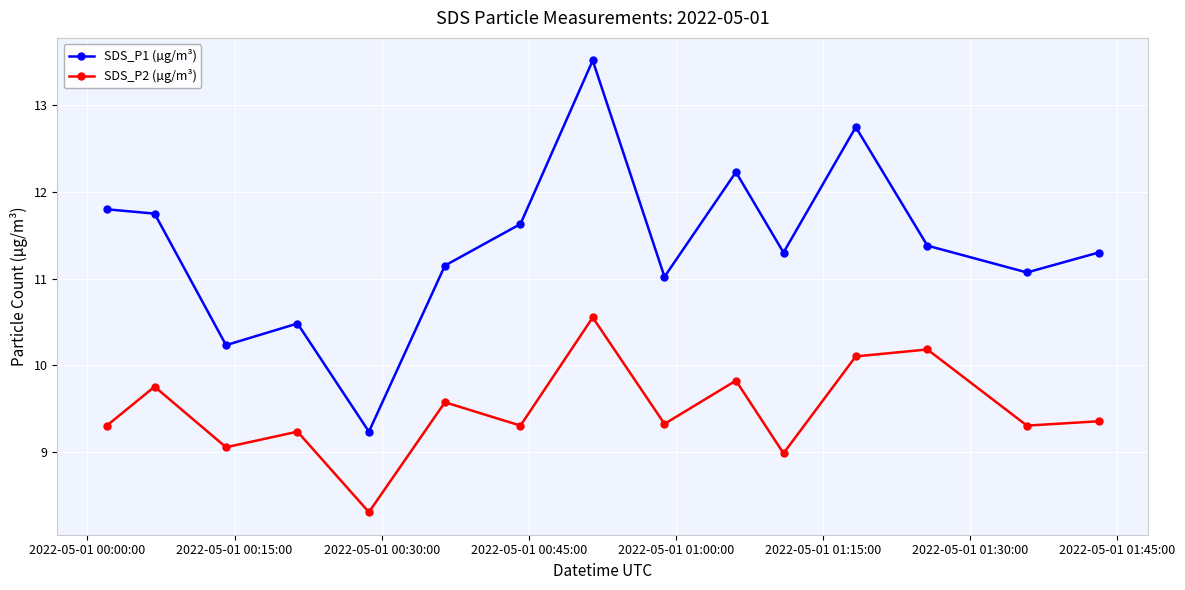

At how many categories does at least one series exceed 10?

14